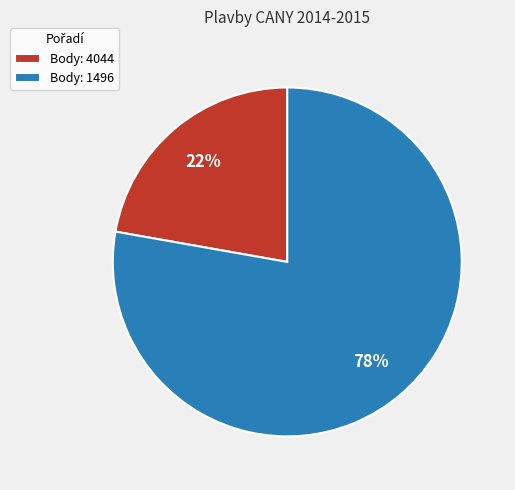

Count the number of slices in the pie.

2